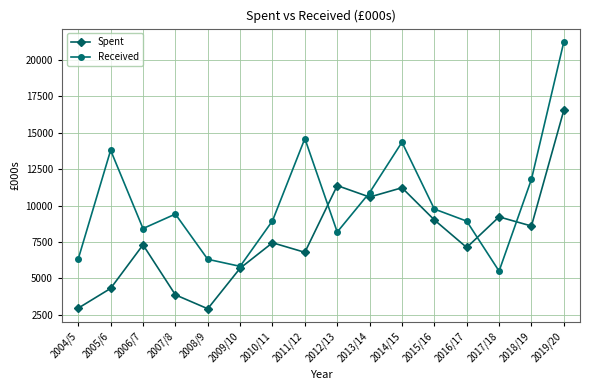

What is the smallest value displayed?

2926.0